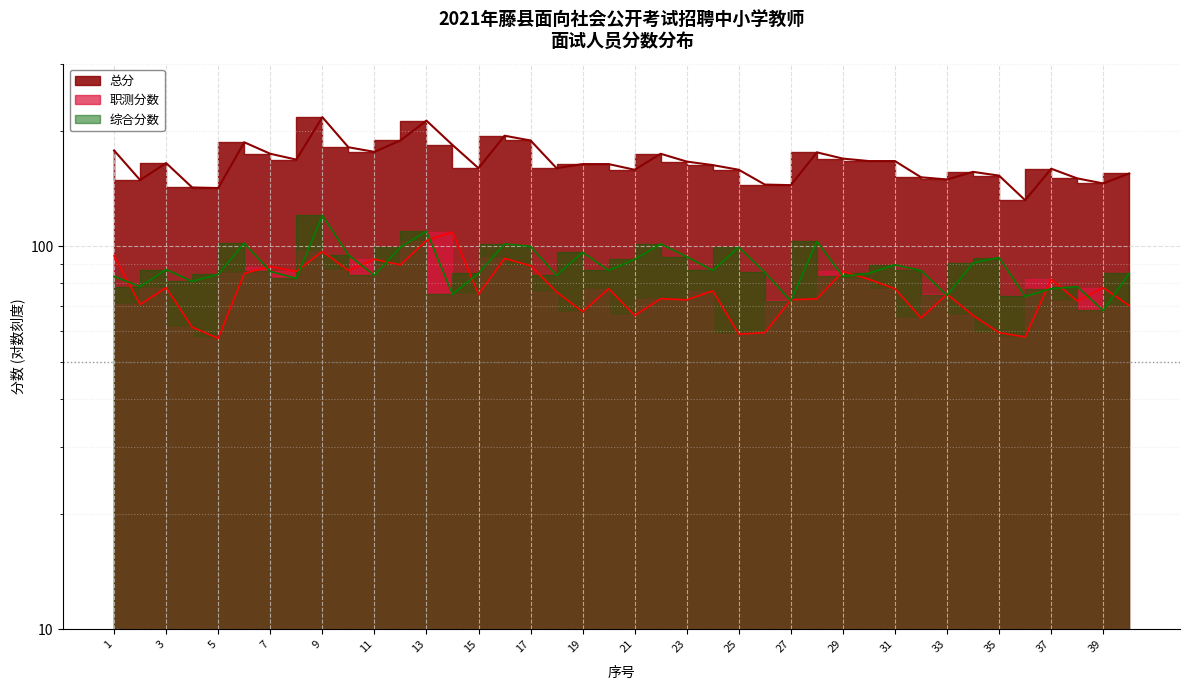

Where is the first local minimum for 总分?

2